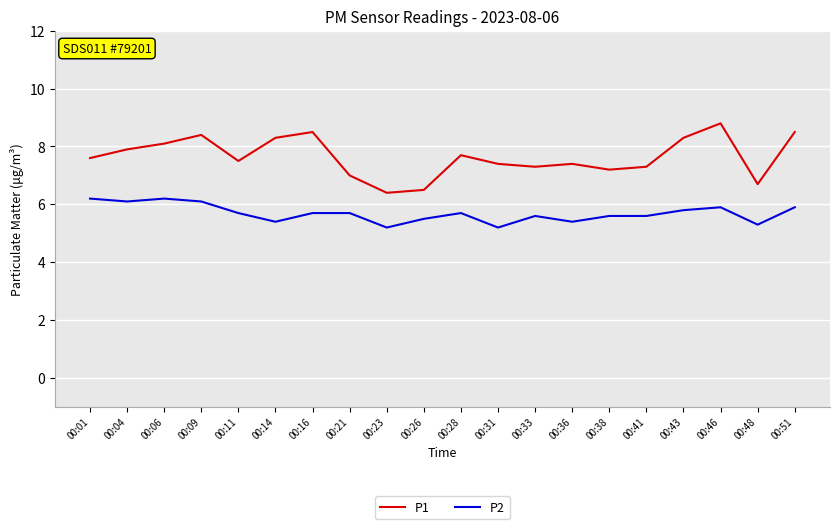

True or false: P2 and P1 intersect in this chart.

False